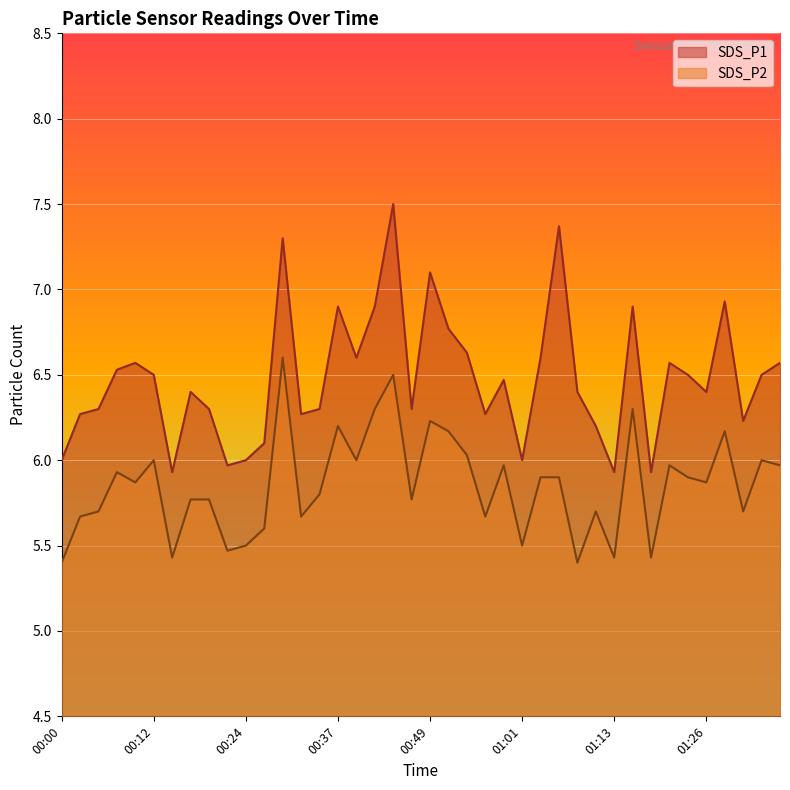

How many lines are shown in the chart?

2